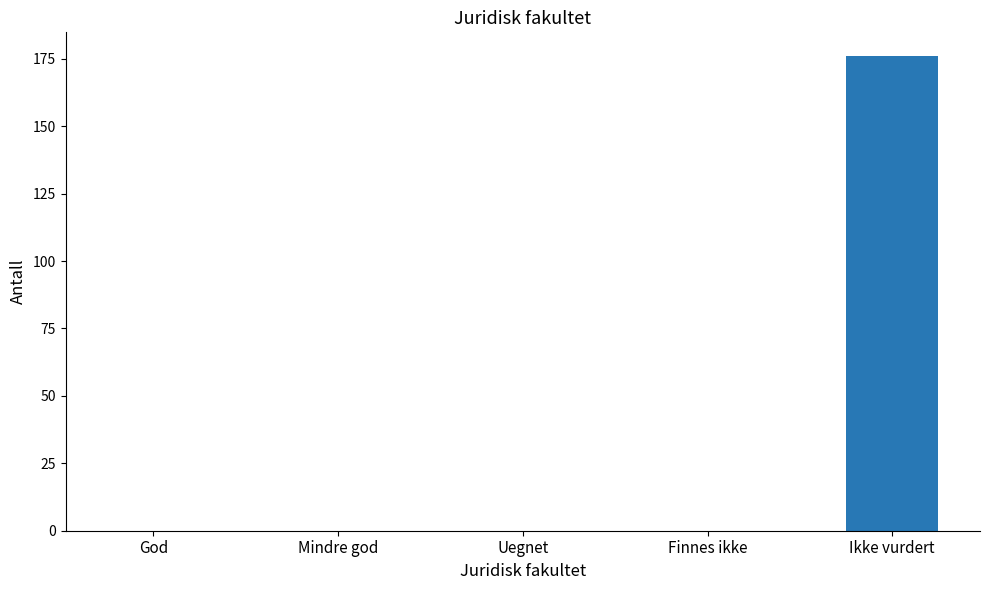

What is the maximum value shown in the chart?

176